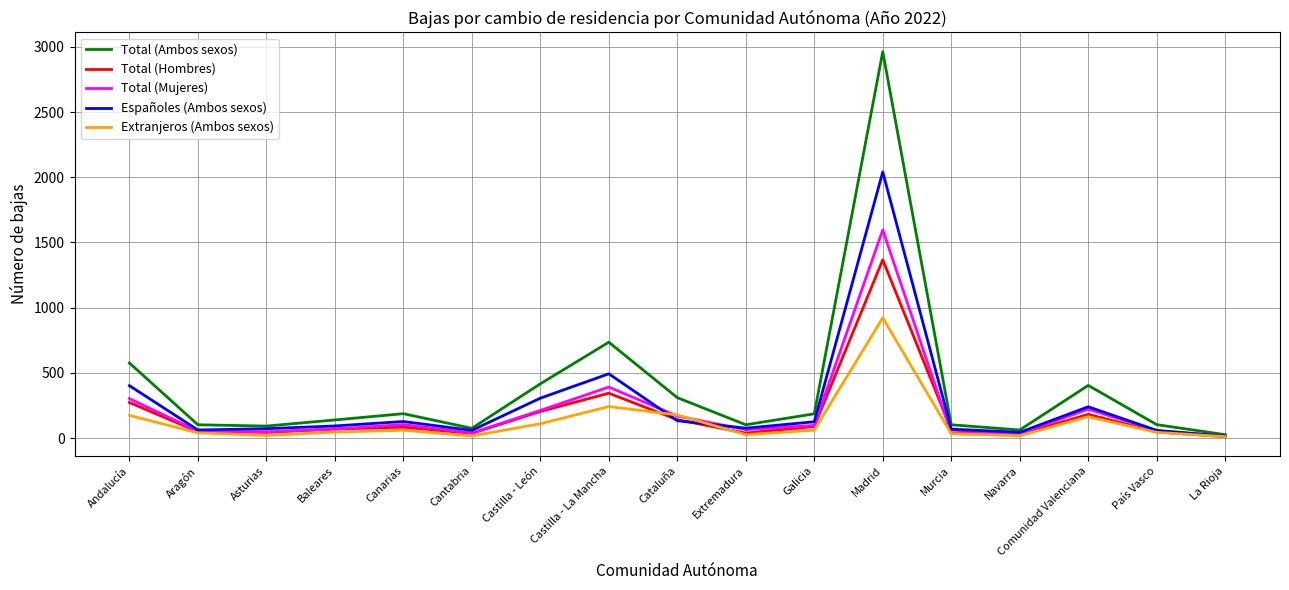

What is the sum of all Total (Ambos sexos) values?

6580